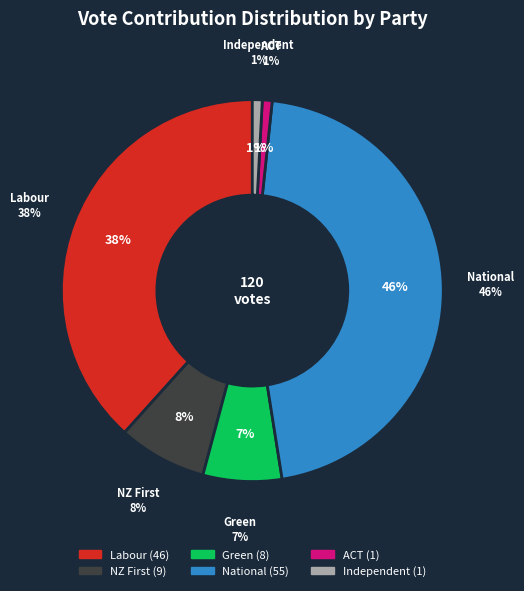

Is it true that ACT is 1% of the pie?

True